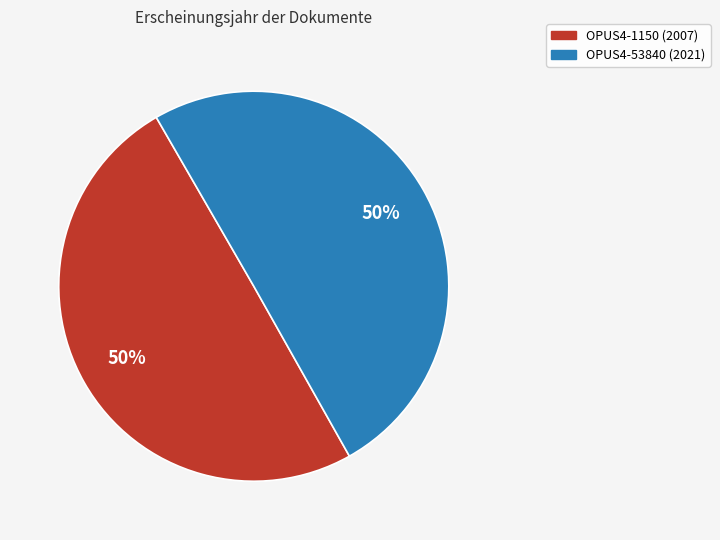

What percentage is the OPUS4-1150 slice, to the nearest percent?

50%